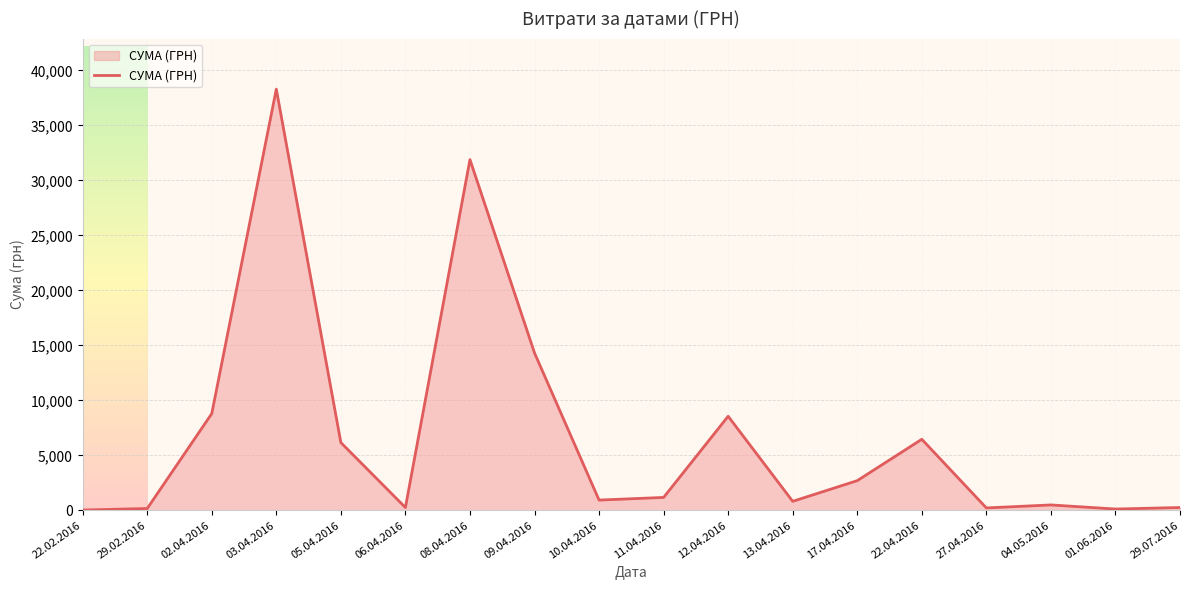

Which category has the highest value across all series?

03.04.2016